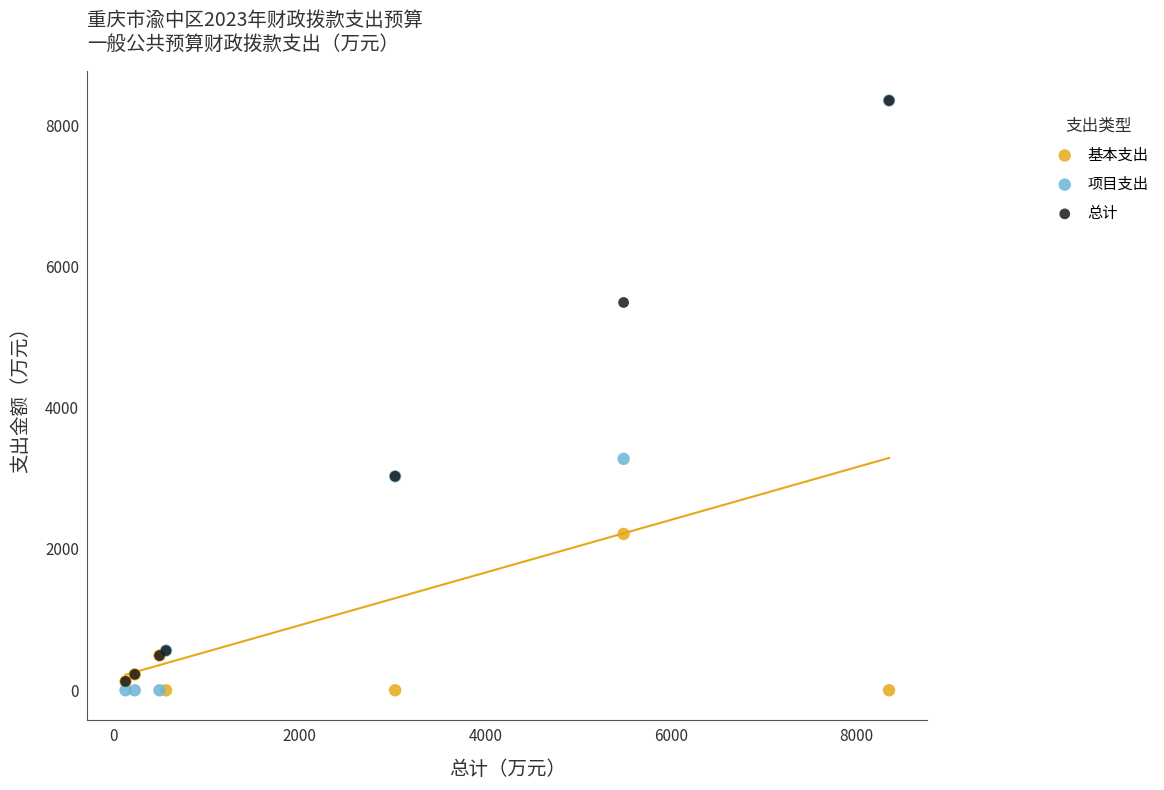

In the 总计 series, what Y value is closest to 4236?

3028.9